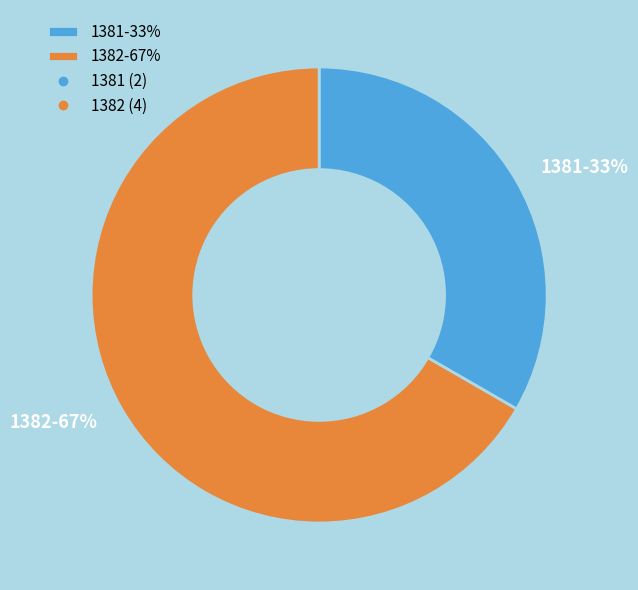

The 1382 slice represents 76% of the pie. True or false?

False